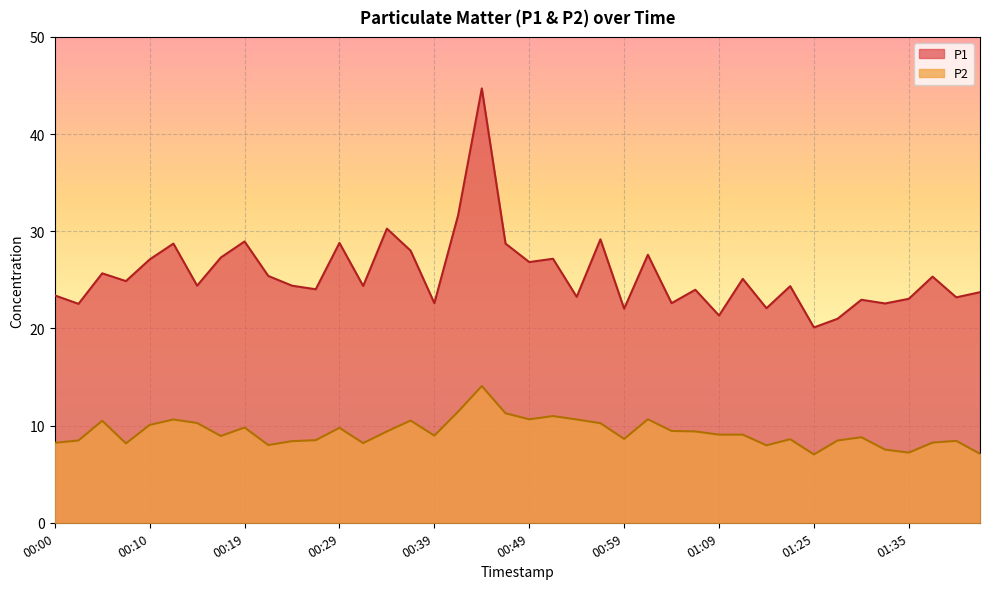

What is the label of the 28th point from the left?

01:07